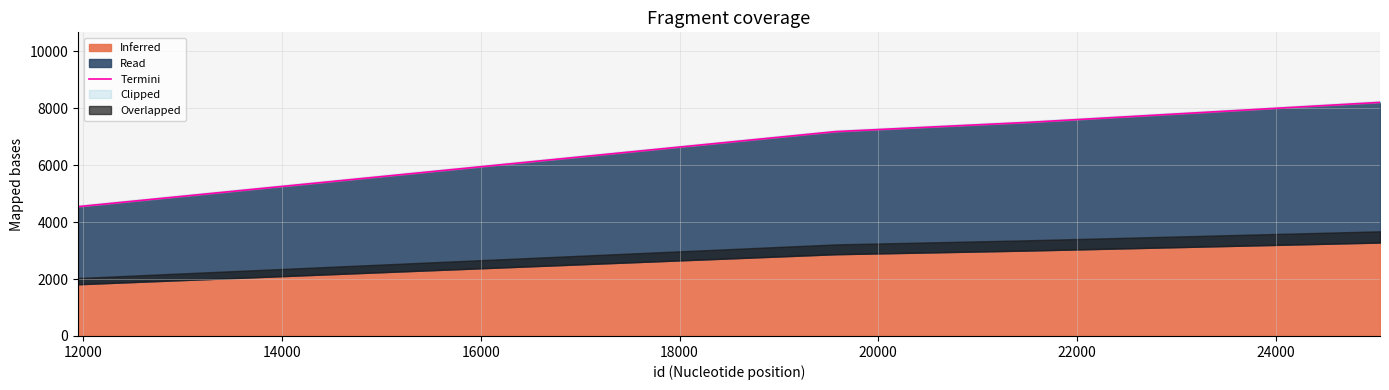

The value at 16000 is 4564. True or false?

False